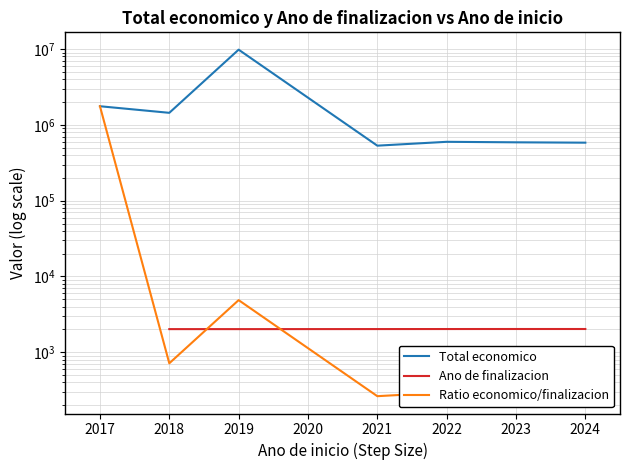

What is the average value of the Ratio economico/finalizacion series?

253039.0